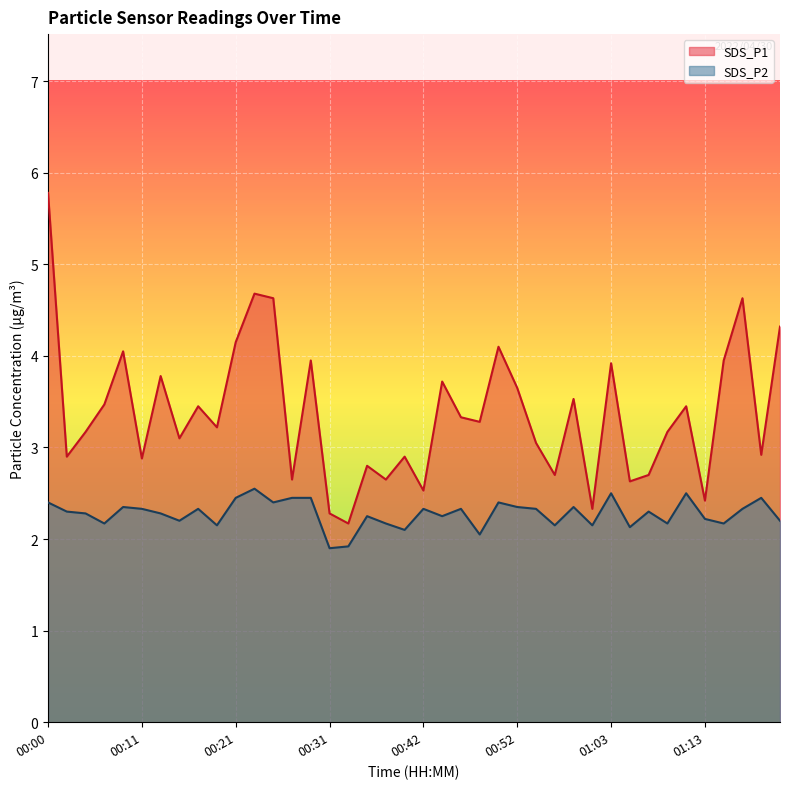

What is the value of the SDS_P1 point at the 2nd from the left?

2.9